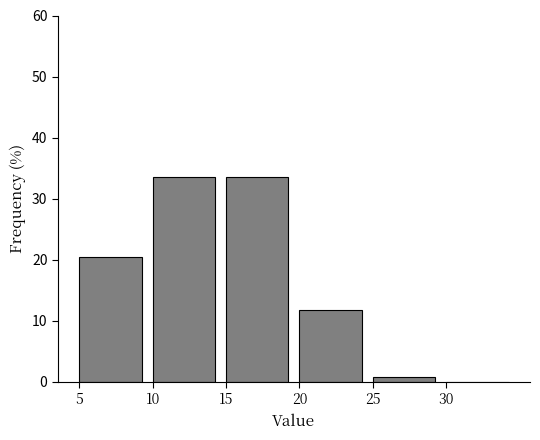

Reading left to right, list every bar in this chart as the range it spans on the x-axis followed by its height. The values are not printed on the chart, so give them approximately, as read against the axis.

5 to 10: 20
10 to 15: 34
15 to 20: 34
20 to 25: 12
25 to 30: under 1
30 to 35: 0